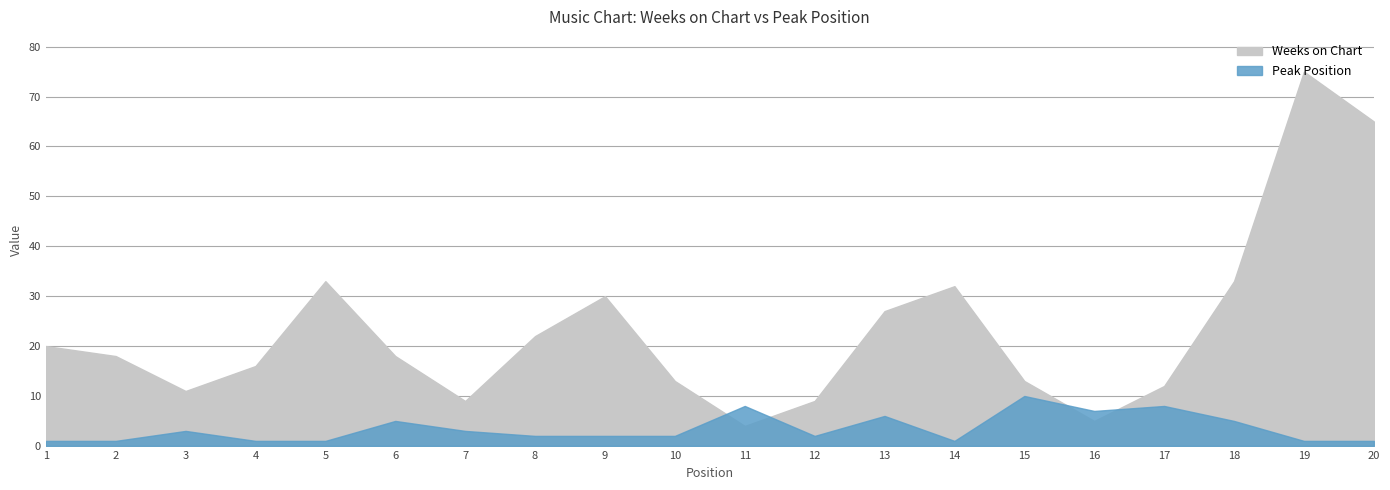

Does the chart have visible grid lines?

Yes